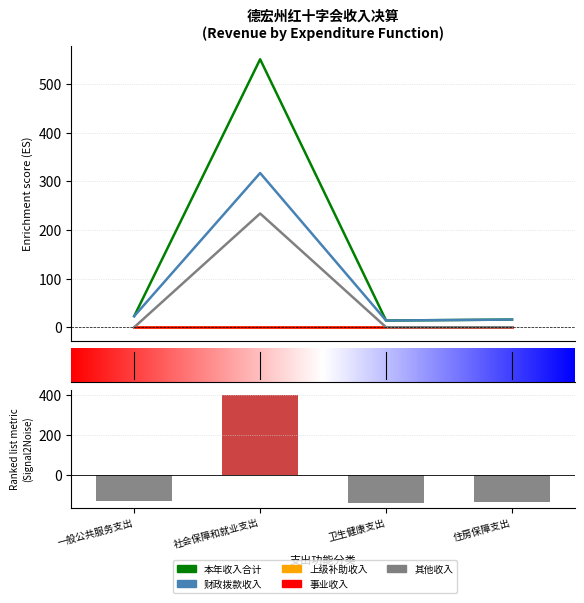

The 本年收入合计 series shows 8.0 at 住房保障支出. True or false?

False